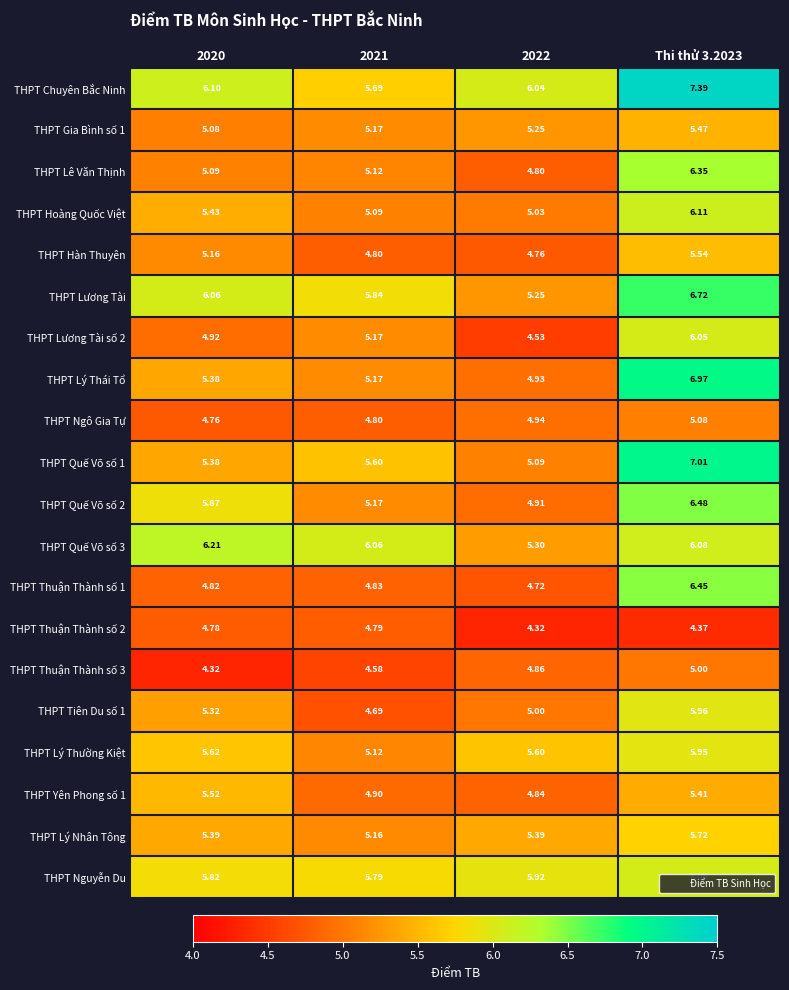

Which series has the widest spread of values?

THPT Lý Thái Tổ